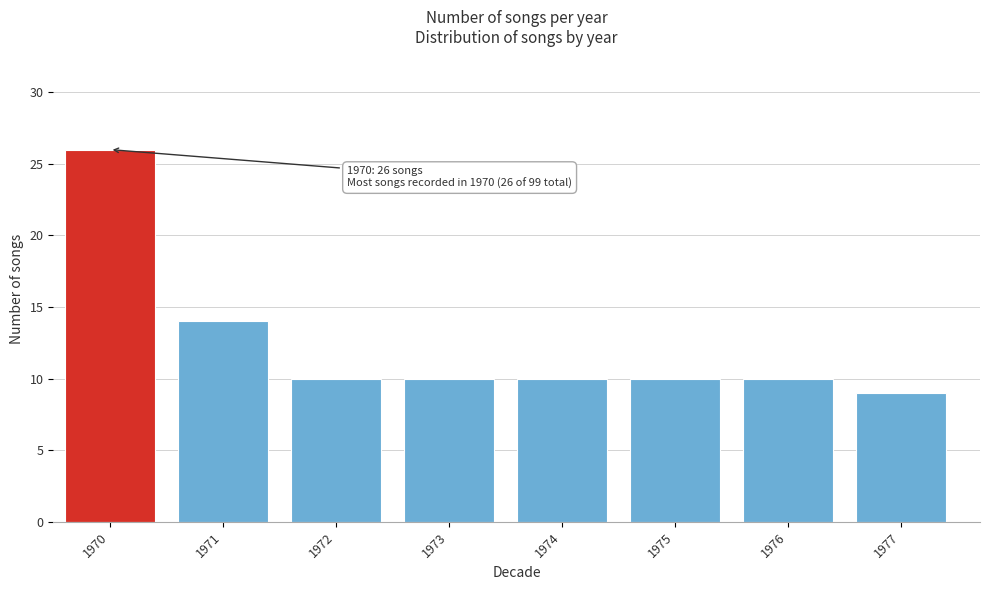

Reading right to left, transcribe all the data shown in this chart.

9	10	10	10	10	10	14	26